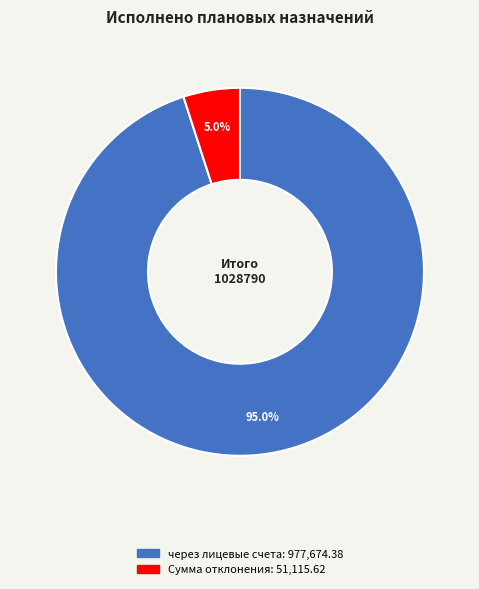

Does any single category account for the majority?

Yes